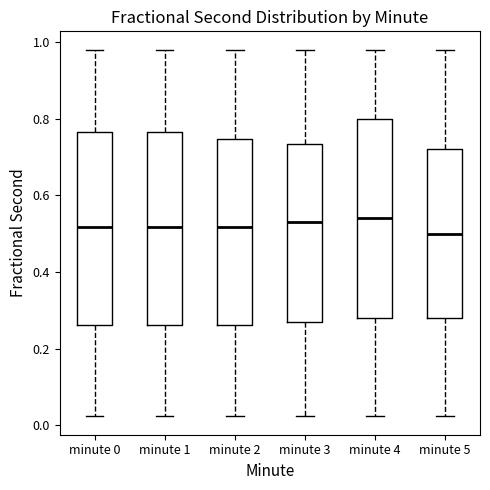

Reading left to right, read every box against the y-axis: the position of its median line, the range the box covers, and the ends of its whiskers. The values are not printed on the chart, so give them approximately, as read against the axis.

minute 0: median 0.52, box 0.26 to 0.76, whiskers 0.02 to 0.98
minute 1: median 0.52, box 0.26 to 0.76, whiskers 0.02 to 0.98
minute 2: median 0.52, box 0.26 to 0.74, whiskers 0.02 to 0.98
minute 3: median 0.54, box 0.26 to 0.74, whiskers 0.02 to 0.98
minute 4: median 0.54, box 0.28 to 0.80, whiskers 0.02 to 0.98
minute 5: median 0.50, box 0.28 to 0.72, whiskers 0.02 to 0.98